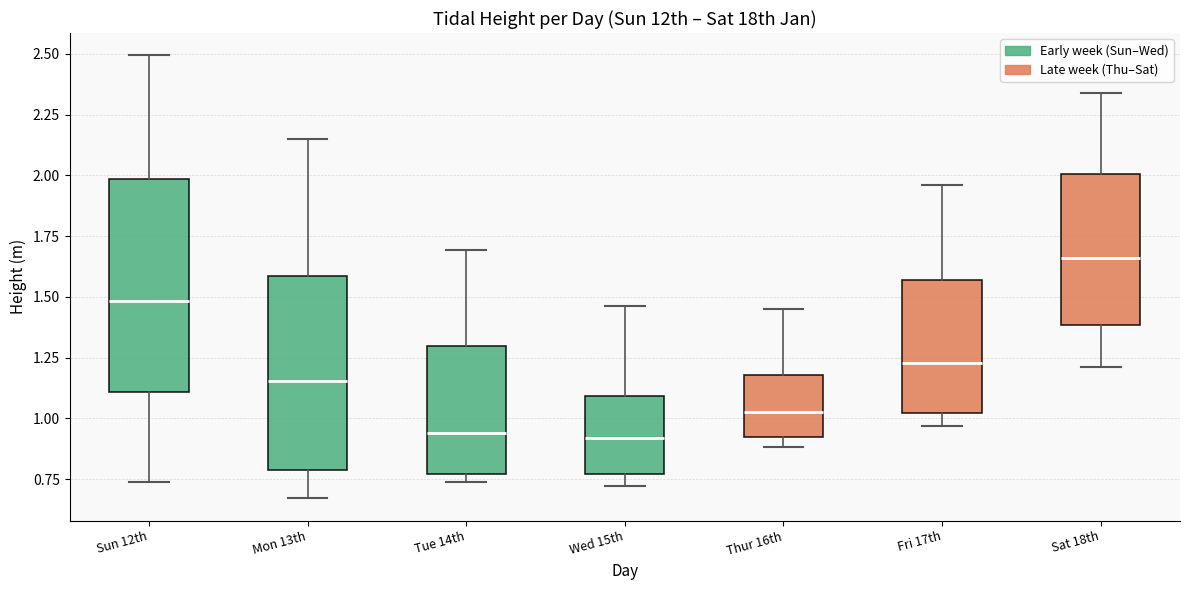

Where does the median line of the box for Fri 17th sit on the y-axis? The values are not printed on the chart, so give them approximately, as read against the axis.

1.25